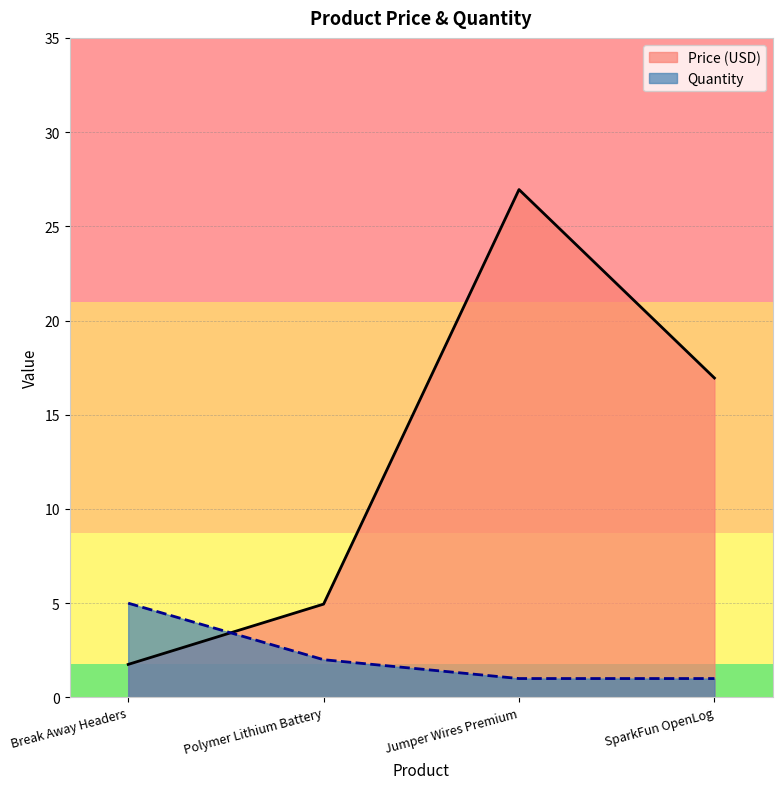

At which category does the chart reach its minimum across all series?

Jumper Wires Premium